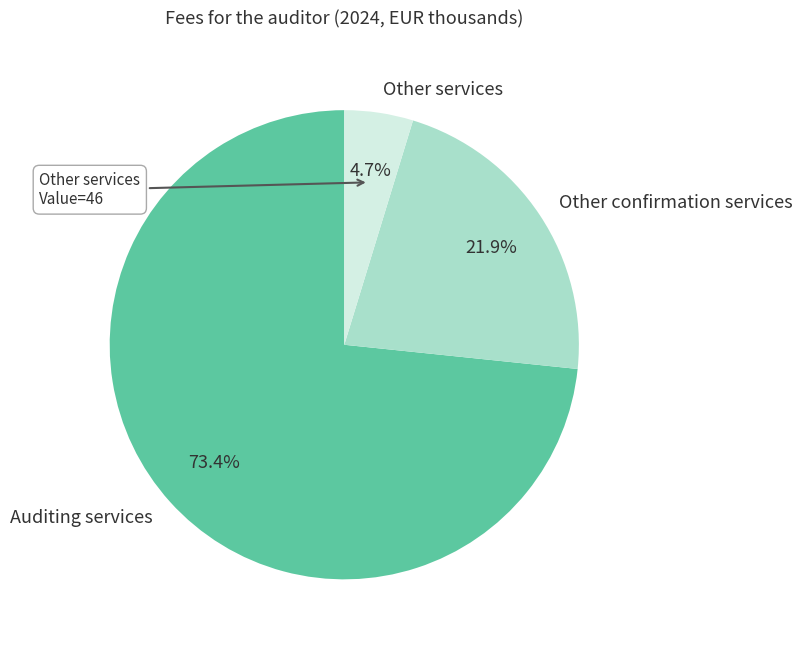

Is Auditing services the majority of the pie?

Yes